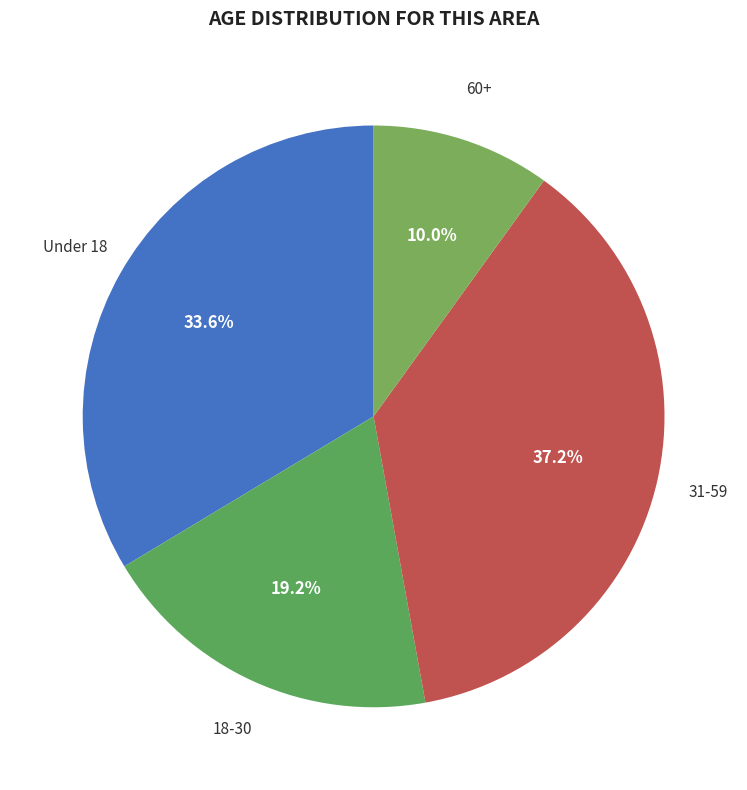

How many segments does this pie chart have?

4